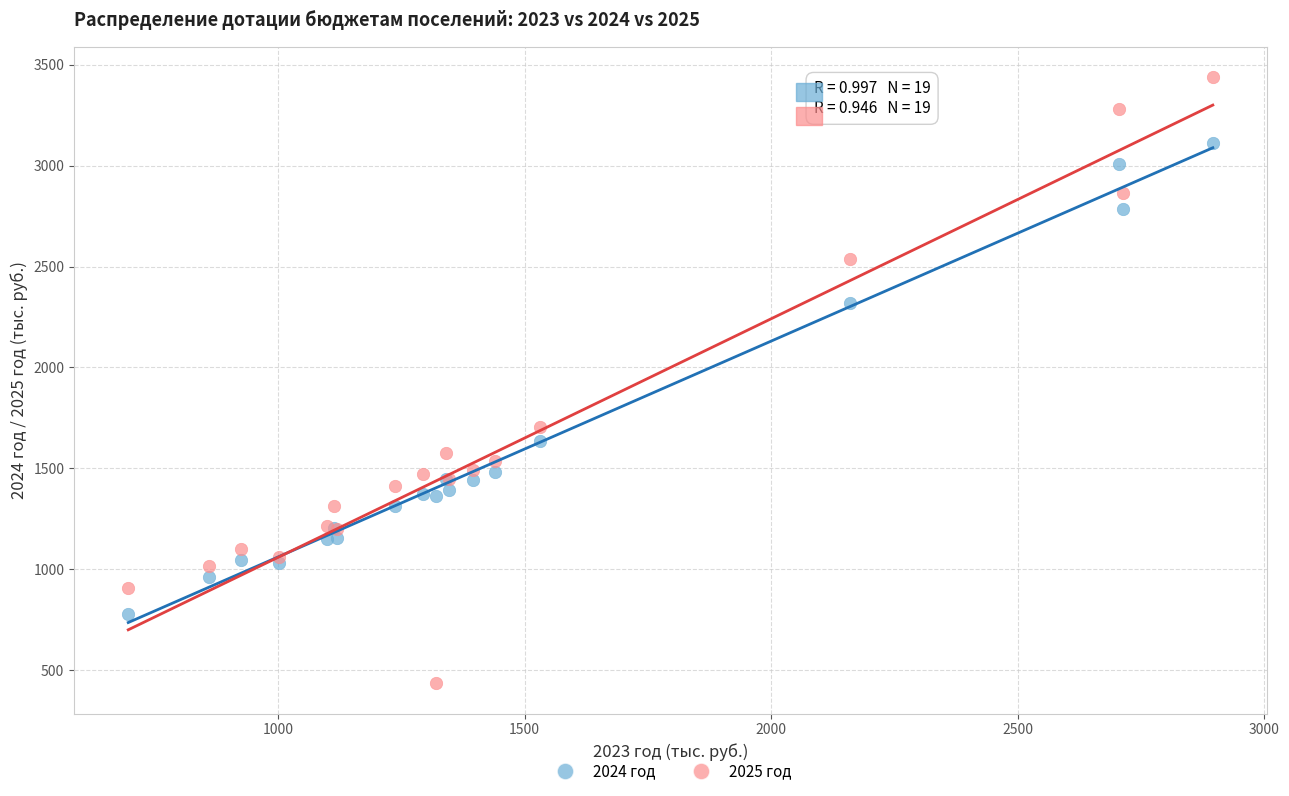

Which series reaches the minimum Y coordinate?

2025 год